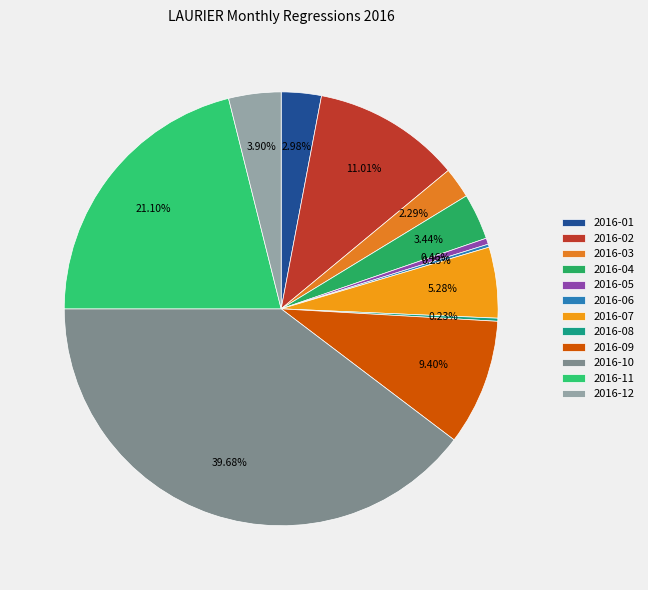

Does 2016-03 represent more than half of the total?

No